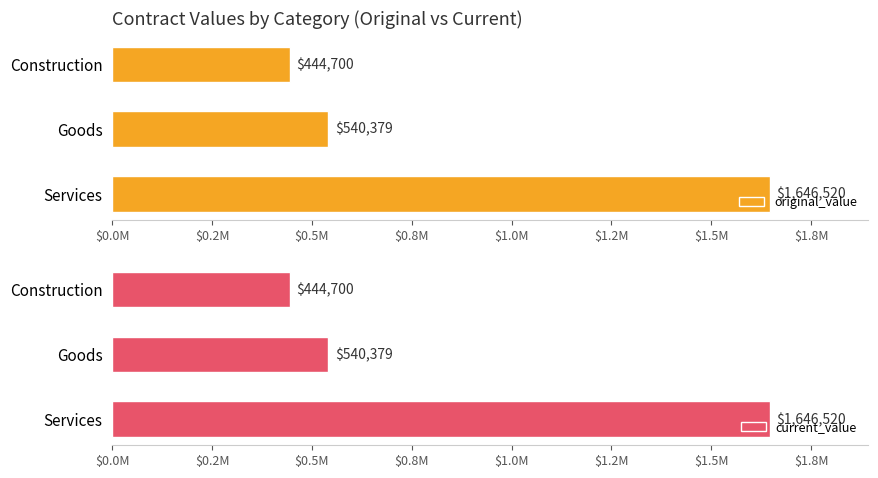

What are all the series names shown in the legend?

original_value, current_value